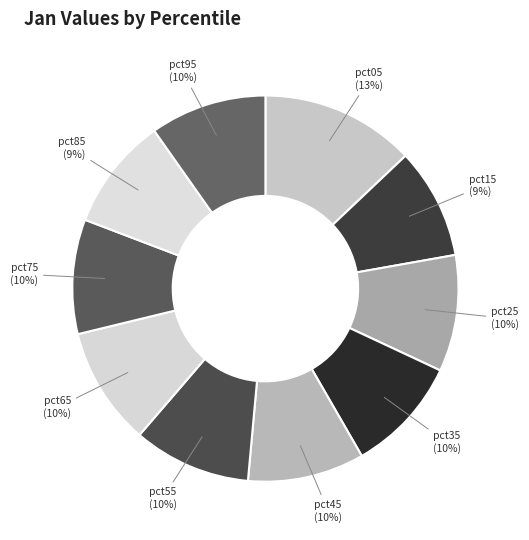

Combined, do pct35 and pct65 account for over 50%?

No